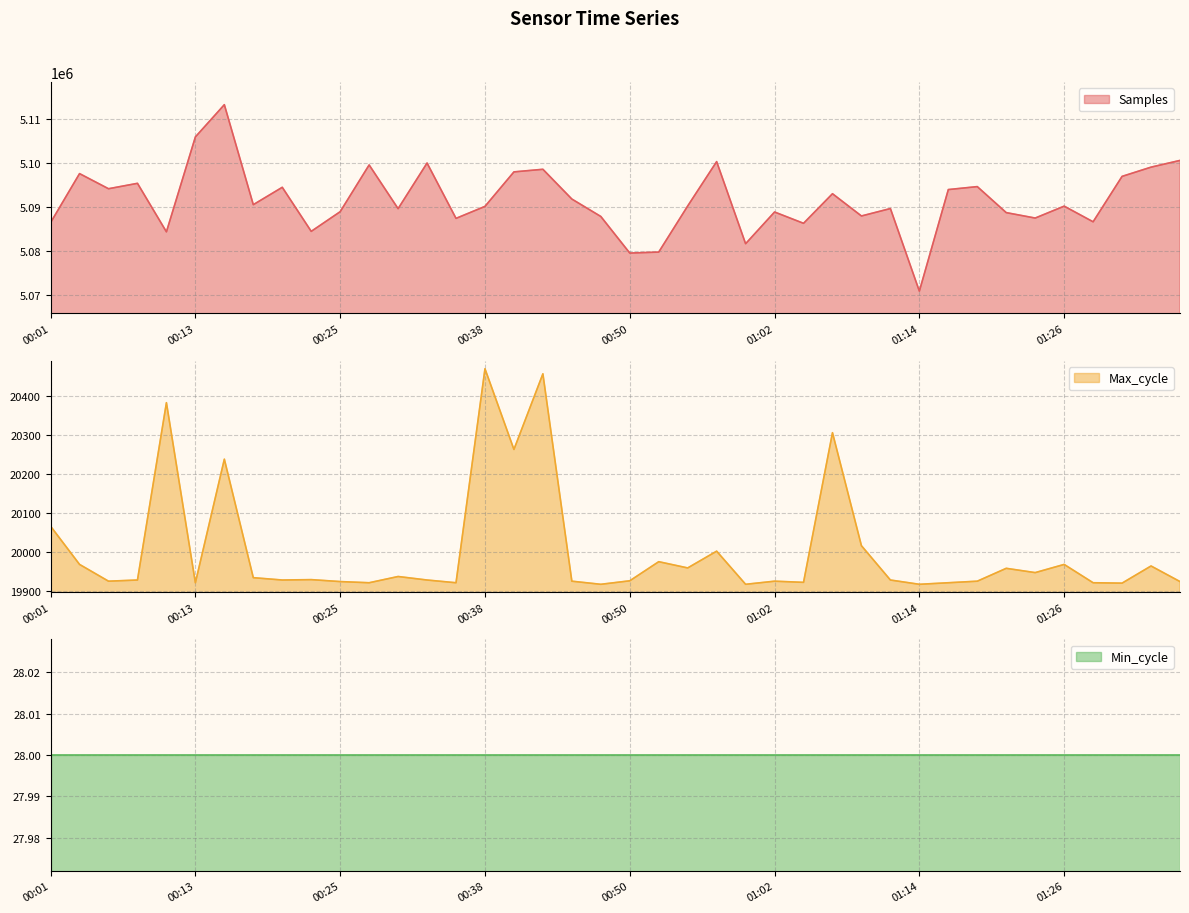

Which label corresponds to the smallest value in the chart?

00:47